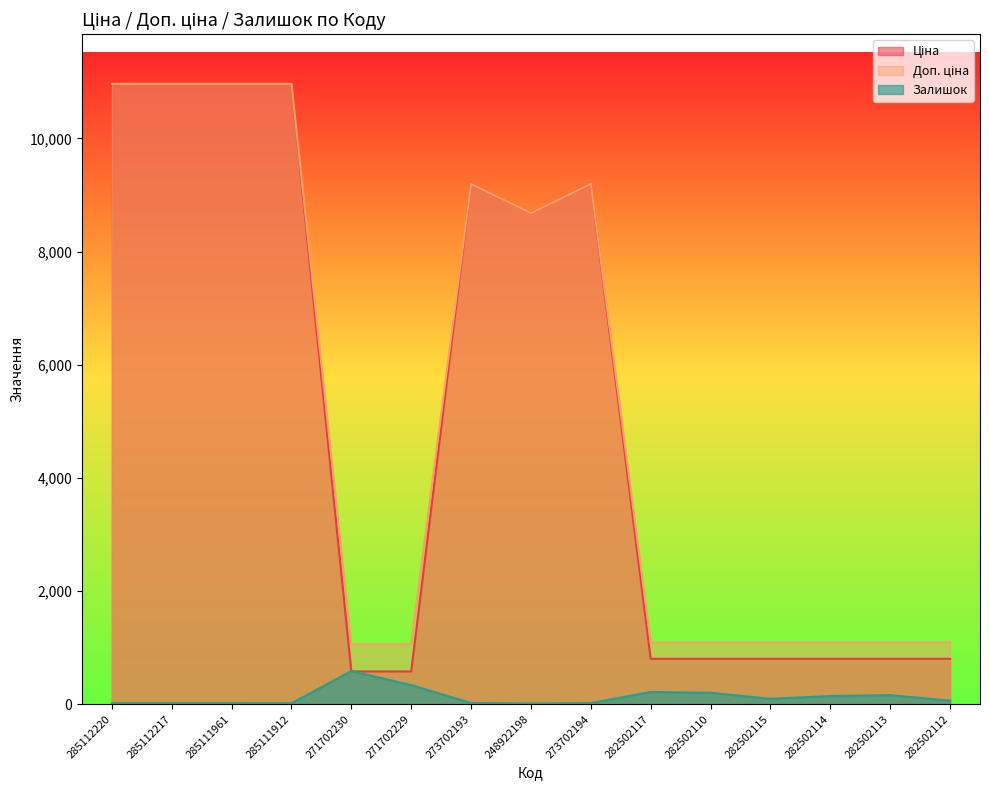

Reading left to right, transcribe all the data shown in this chart.

Ціна: 285112220=10964.4	285112217=10964.4	285111961=10964.4	285111912=10964.4	271702230=578.1	271702229=578.1	273702193=9196.3	248922198=8679.5	273702194=9196.3	282502117=802.1	282502110=802.1	282502115=802.1	282502114=802.1	282502113=802.1	282502112=802.1
Доп. ціна: 285112220=10964.4	285112217=10964.4	285111961=10964.4	285111912=10964.4	271702230=1060.0	271702229=1060.0	273702193=9196.3	248922198=8679.5	273702194=9196.3	282502117=1087.0	282502110=1087.0	282502115=1087.0	282502114=1087.0	282502113=1087.0	282502112=1087.0
Залишок: 285112220=17.0	285112217=17.0	285111961=17.0	285111912=15.0	271702230=584.0	271702229=337.0	273702193=20.0	248922198=11.0	273702194=18.0	282502117=215.0	282502110=200.0	282502115=95.0	282502114=143.0	282502113=159.0	282502112=61.0